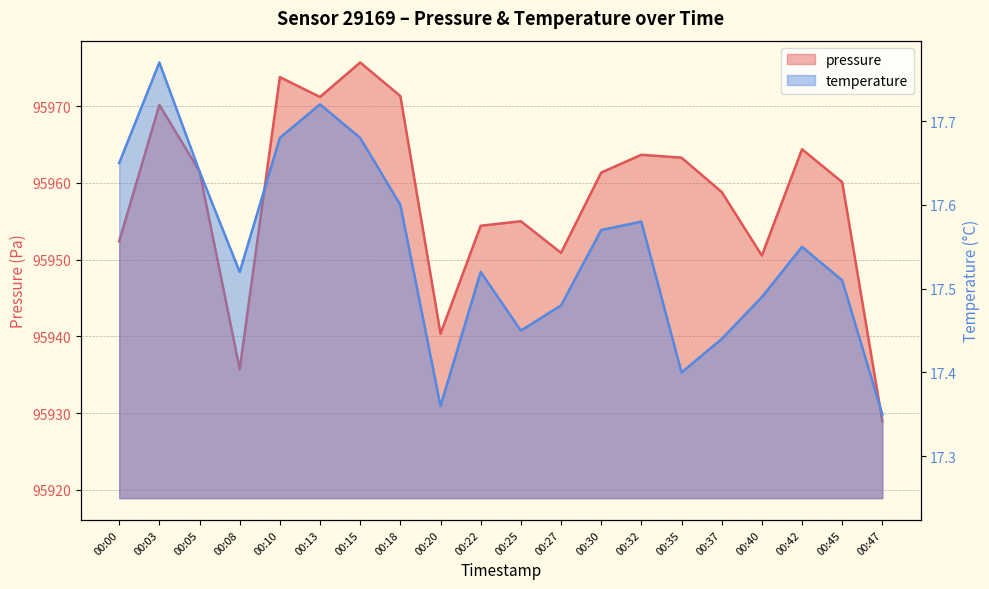

How many data points does each series have?

20